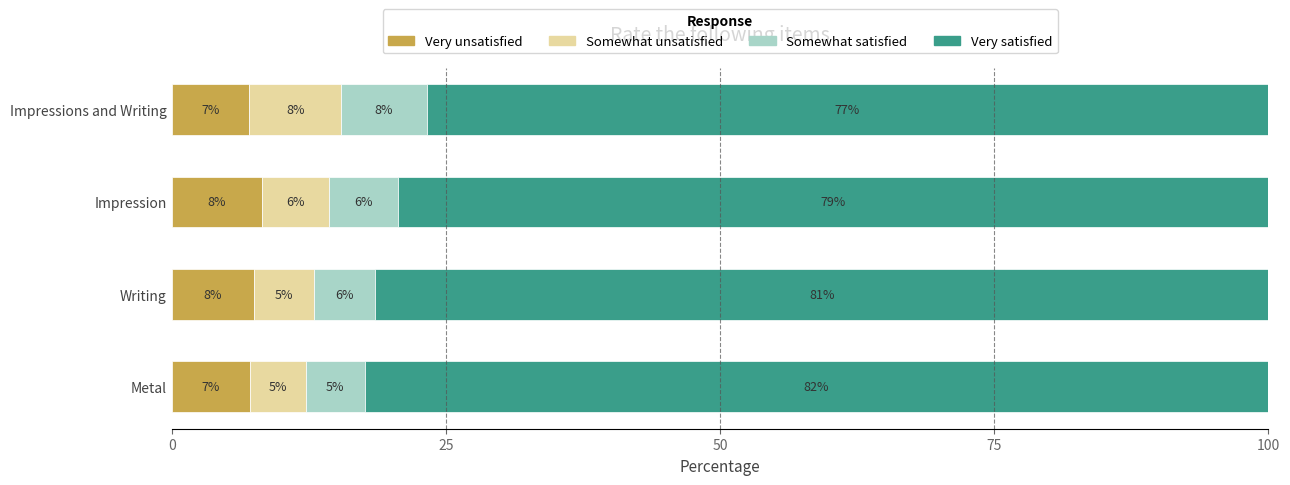

What are all the series names shown in the legend?

Very unsatisfied, Somewhat unsatisfied, Somewhat satisfied, Very satisfied